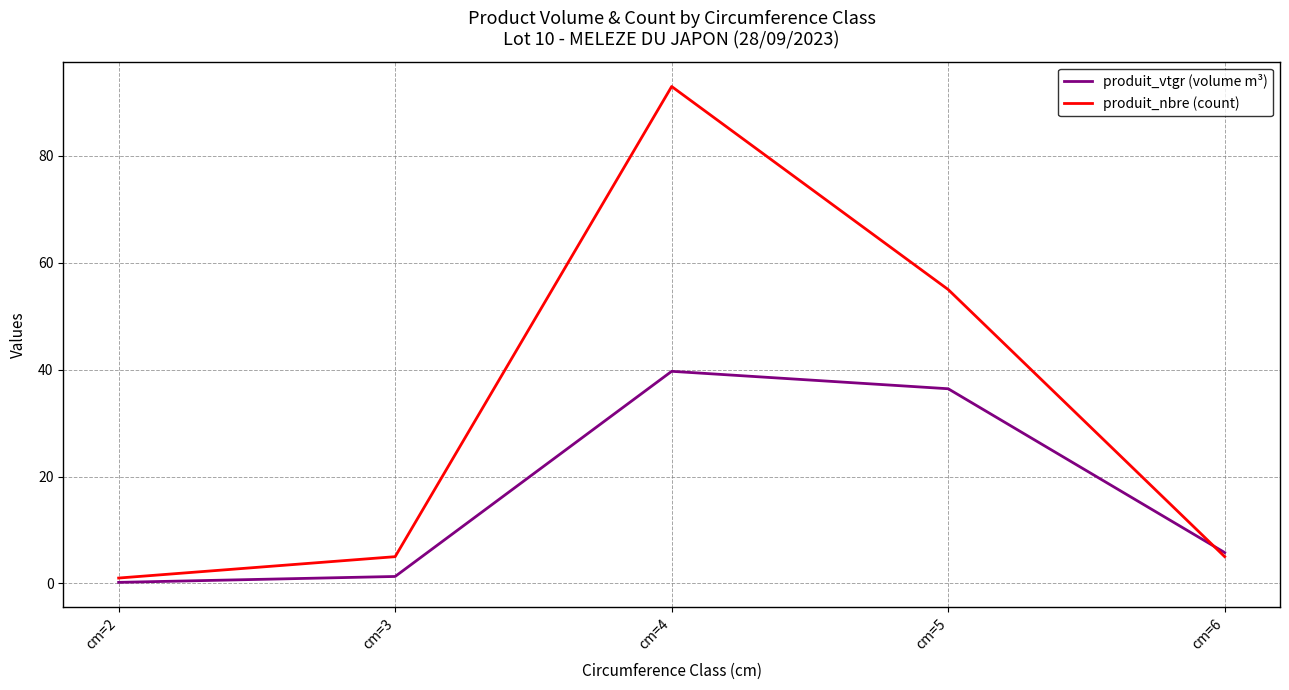

What value does the produit_nbre (count) series have at cm=4?

93.0